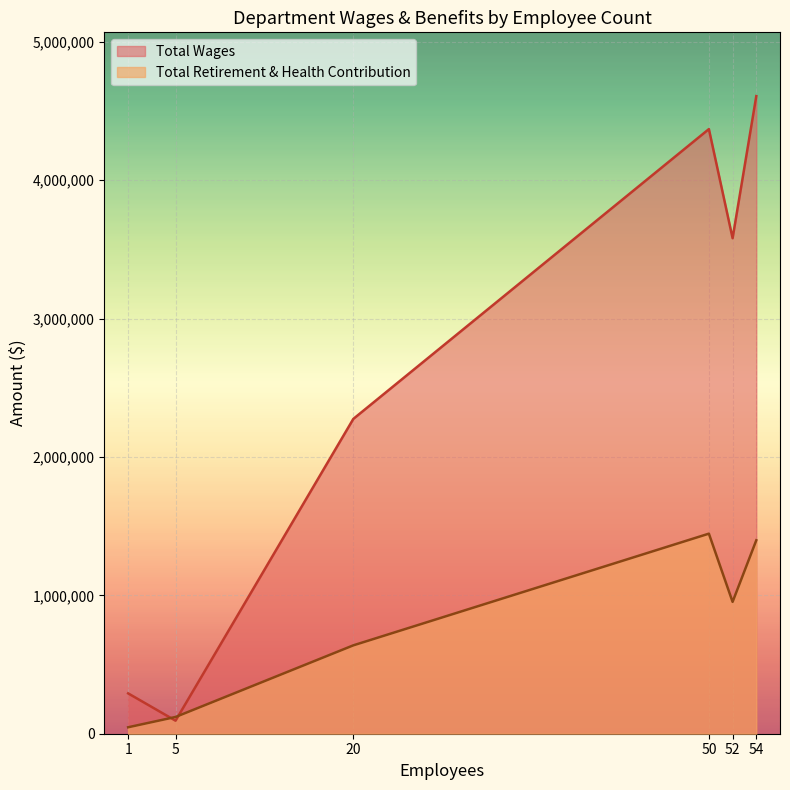

The value of Total Retirement & Health Contribution at 52 is 1269902. True or false?

False